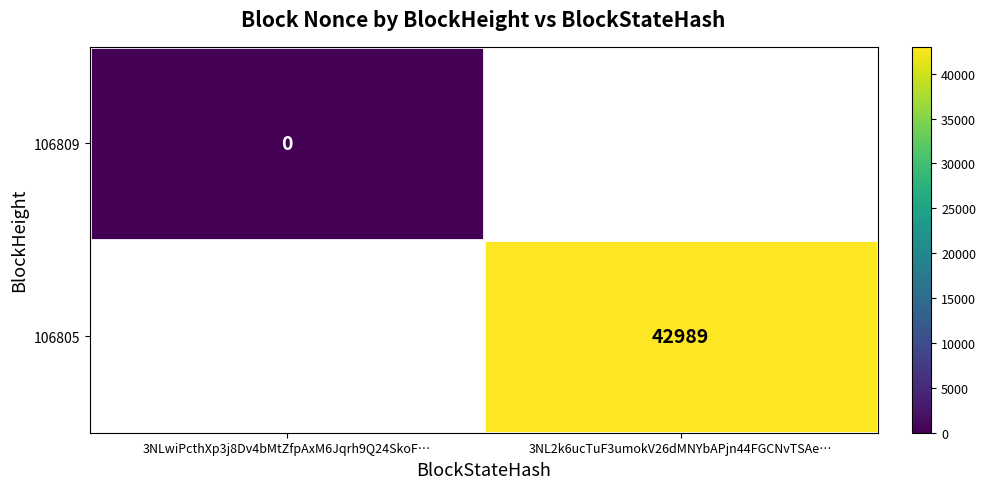

Rank the series at 3NLwiPcthXp3j8Dv4bMtZfpAxM6Jqrh9Q24SkoF… from lowest to highest value.

106809, 106805